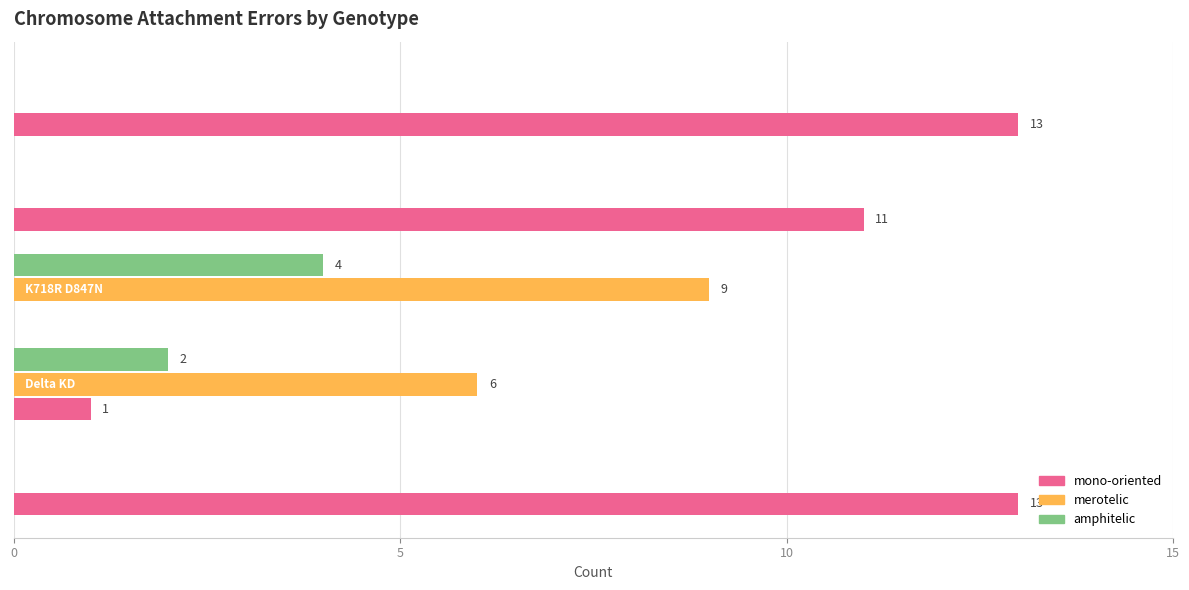

How many values in the merotelic series exceed 0?

2